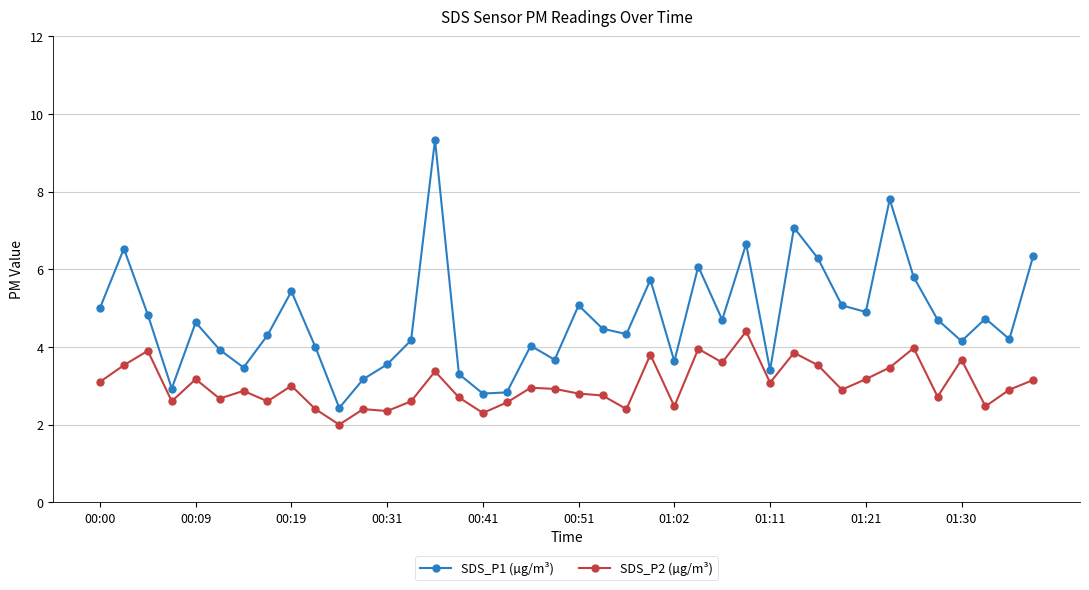

List the series in order of their overall mean, lowest first.

SDS_P2 (µg/m³), SDS_P1 (µg/m³)